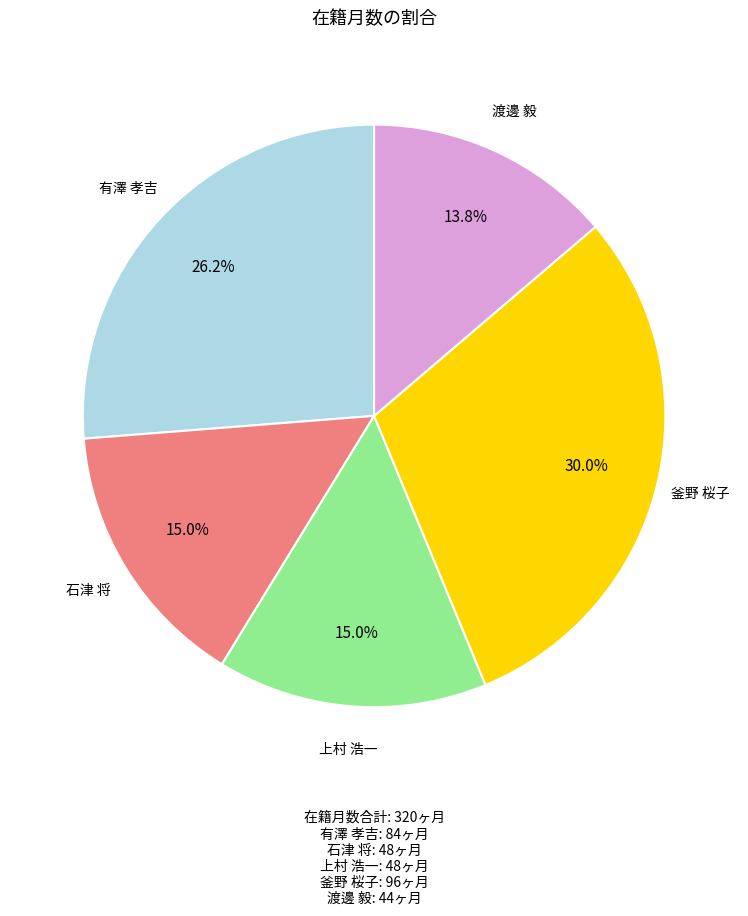

Does any single category account for the majority?

No